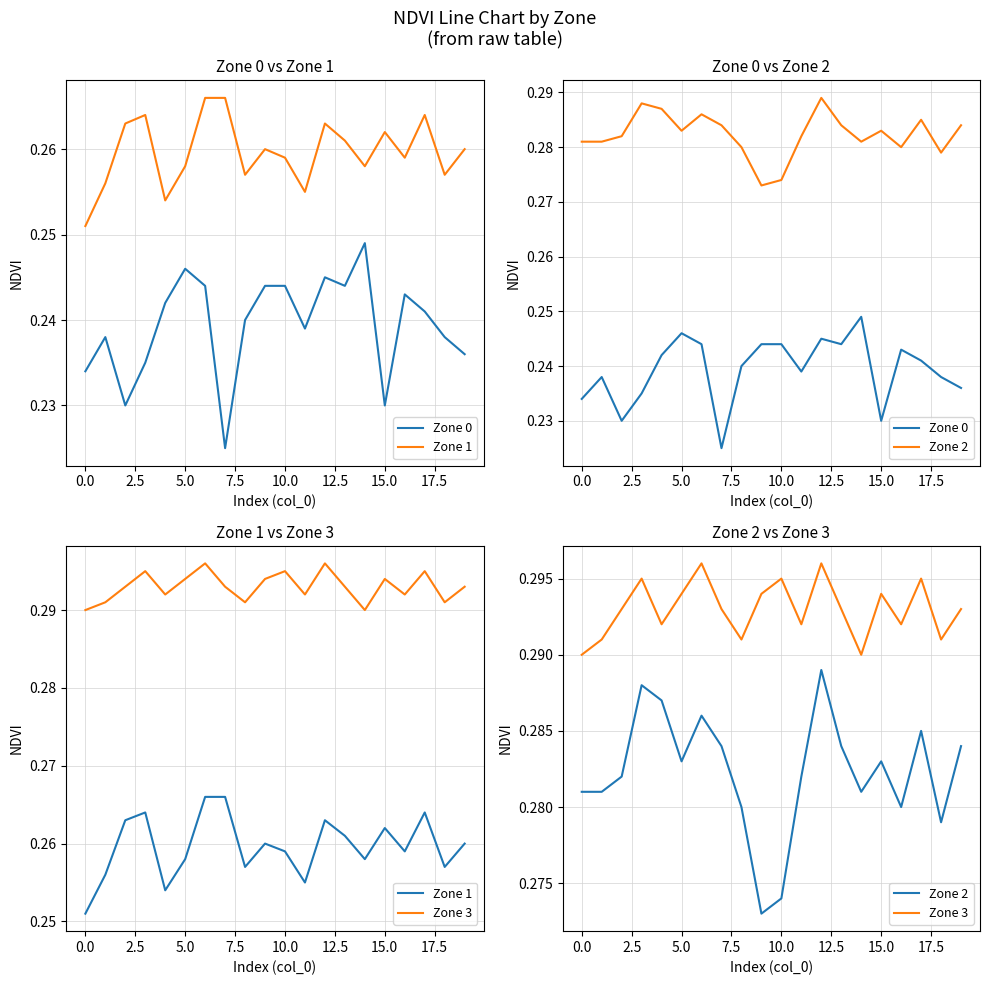

What position from the left is 19?

20